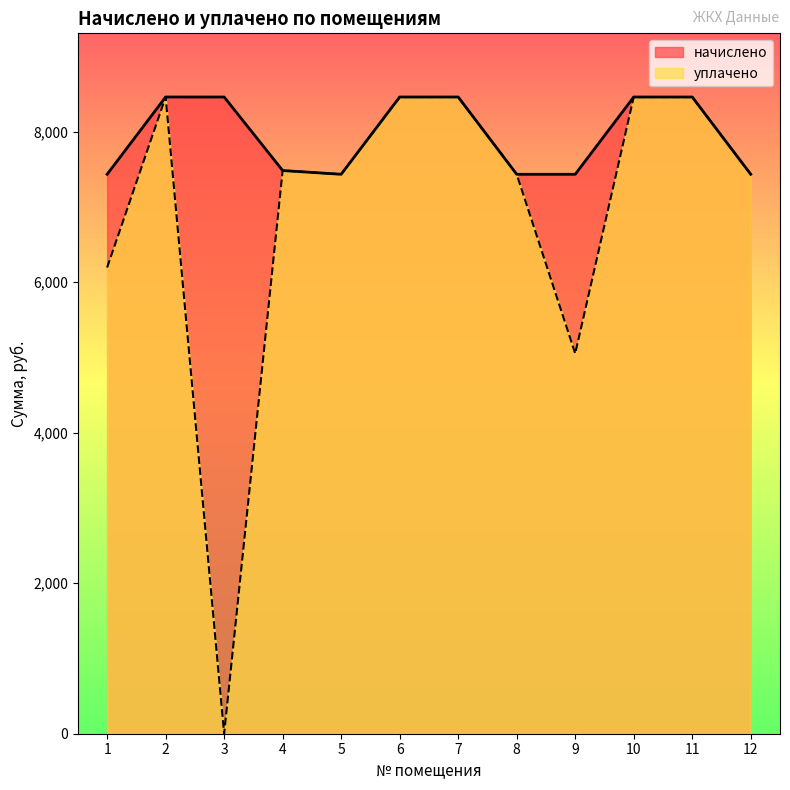

At how many categories does at least one series exceed 6611?

12